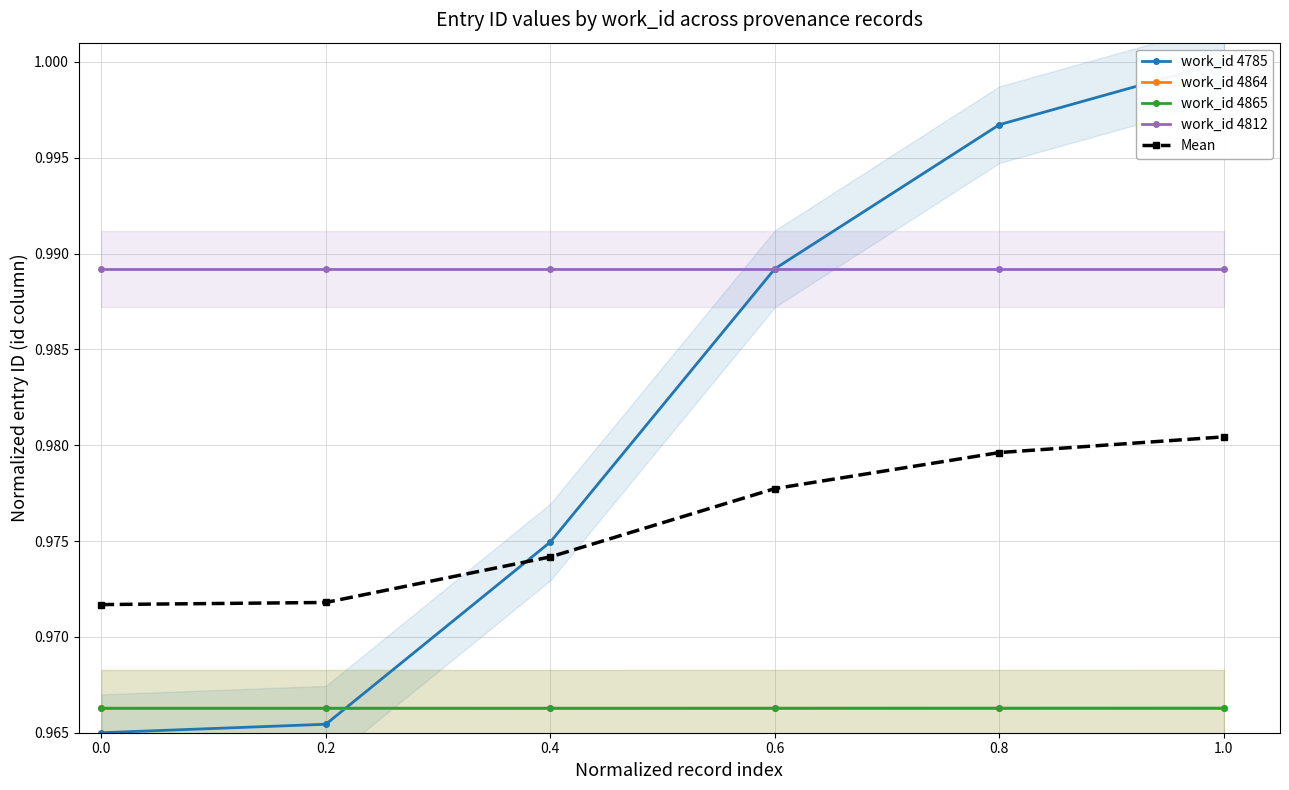

Is it true that work_id 4864 equals 0.2 at 0.8?

False